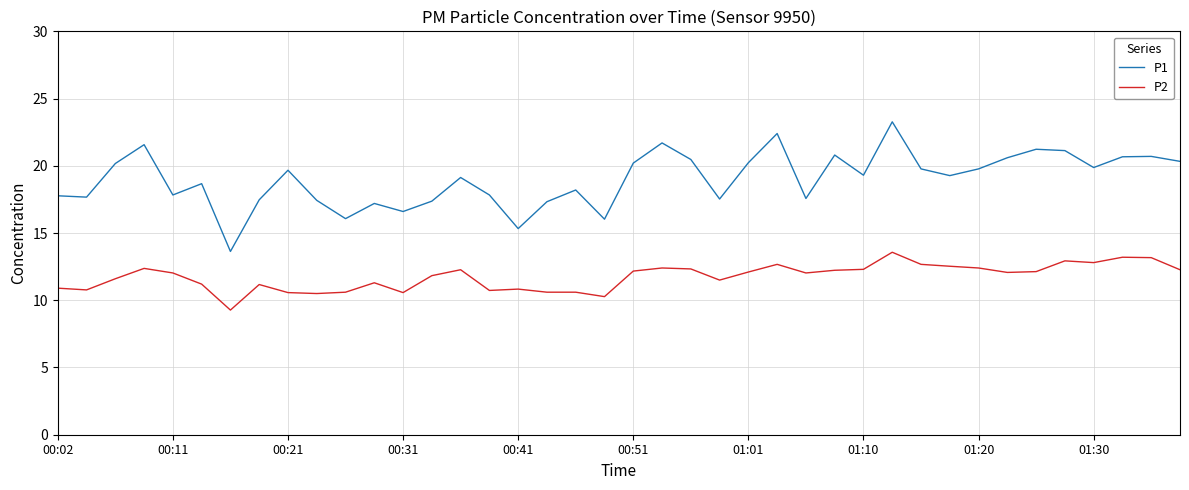

Rank the series by their average value, from lowest to highest.

P2, P1